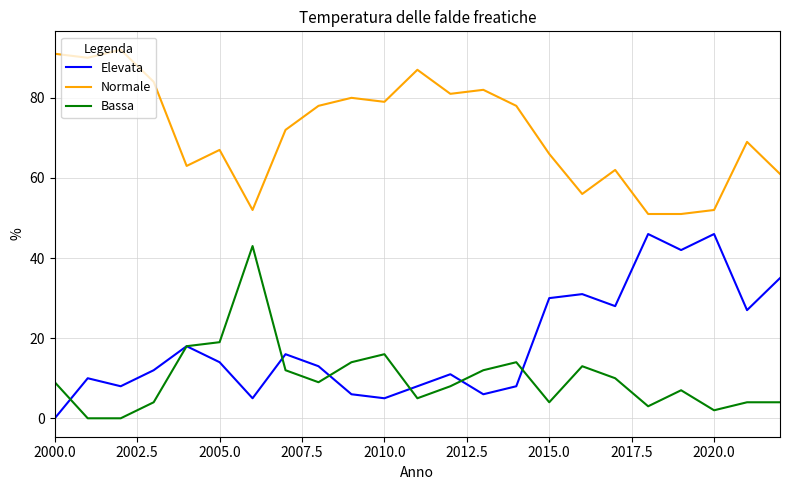

Does the chart display data point markers on the line(s)?

No